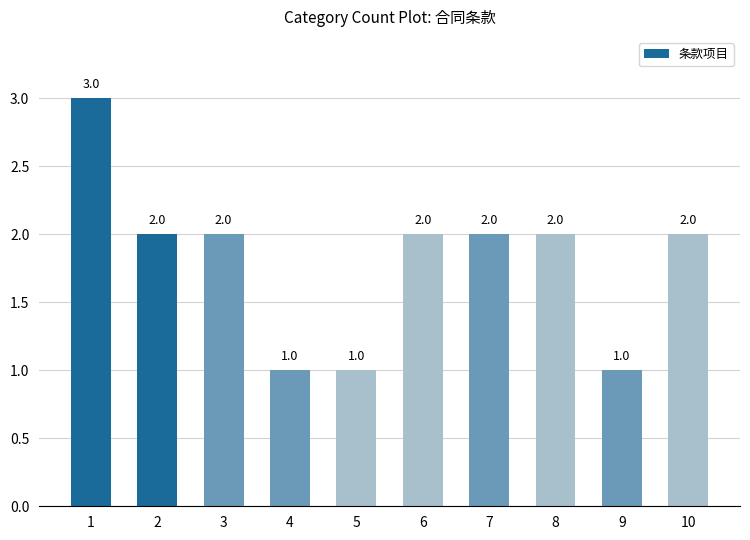

Reading left to right, list all the values displayed in this chart.

1=3	2=2	3=2	4=1	5=1	6=2	7=2	8=2	9=1	10=2